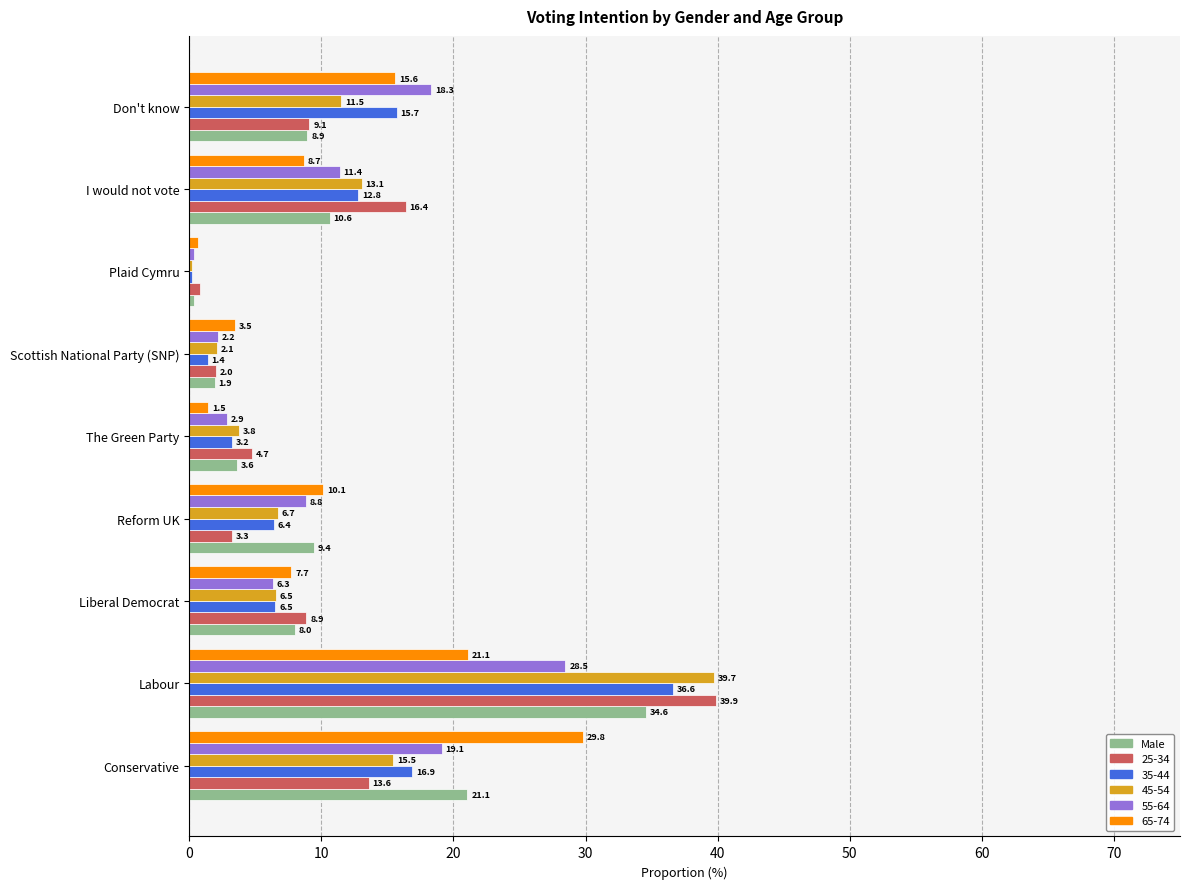

Which series changed the most between Conservative and The Green Party?

65-74